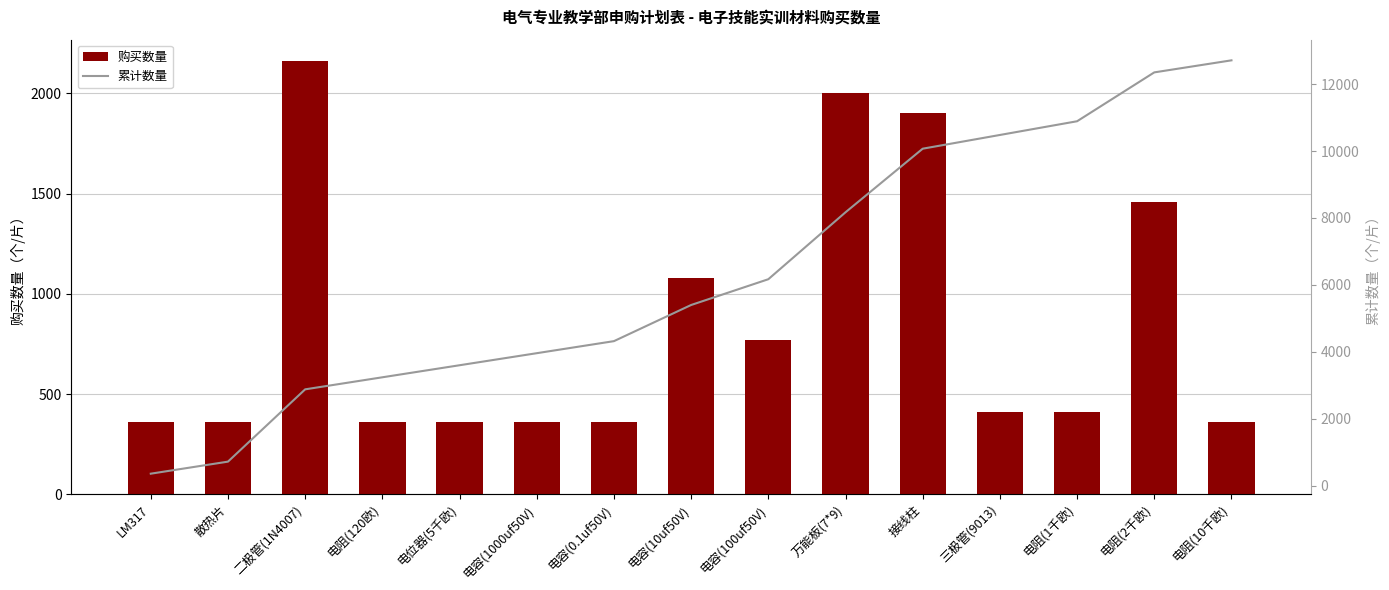

Reading left to right, transcribe all the data shown in this chart.

购买数量: 360	360	2160	360	360	360	360	1080	770	2000	1900	410	410	1460	360
累计数量: 360	720	2880	3240	3600	3960	4320	5400	6170	8170	10070	10480	10890	12350	12710